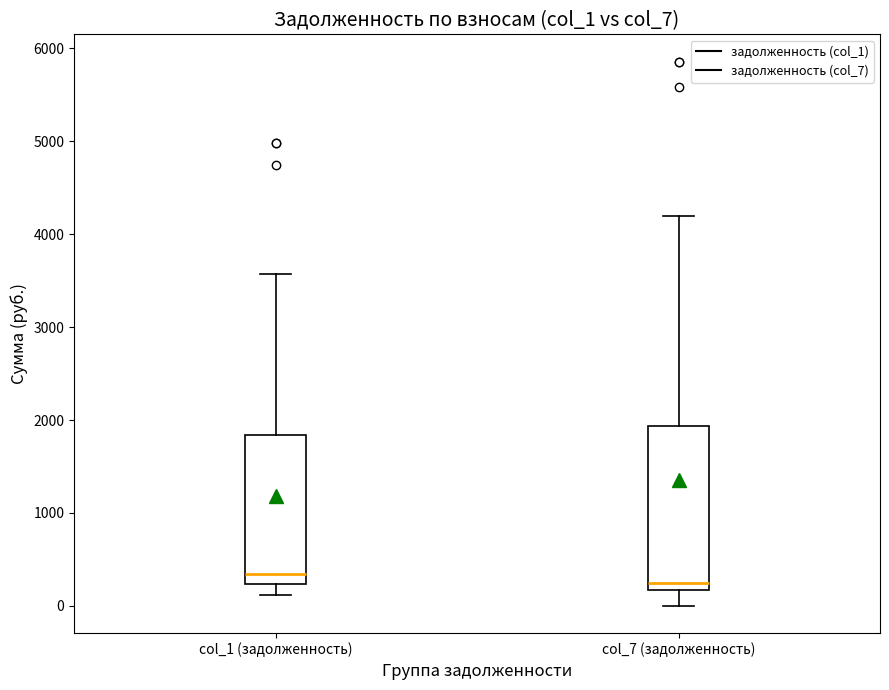

Comparing the boxes themselves (not the whiskers), which one is the tallest?

col_7 (задолженность)